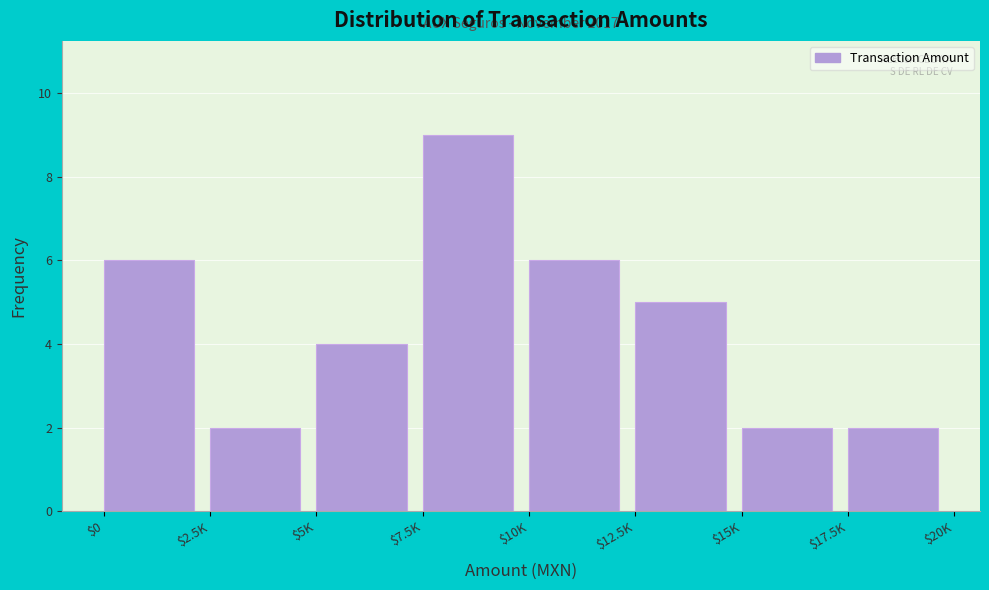

Reading left to right, list all the values displayed in this chart.

6	2	4	9	6	5	2	2